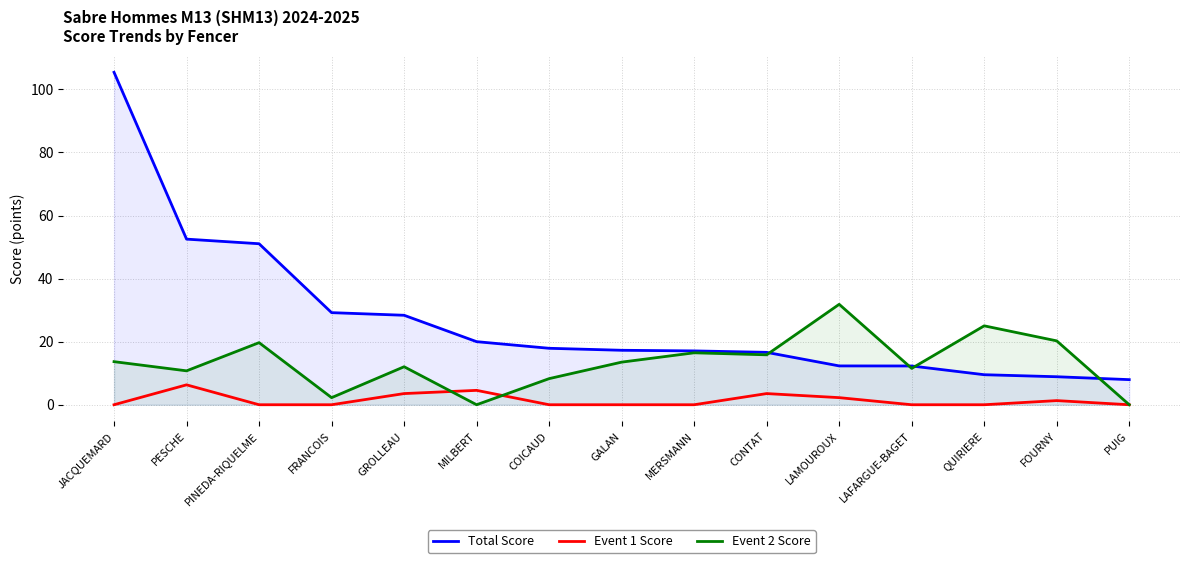

Is it true that Event 1 Score equals 1.5 at GROLLEAU?

False